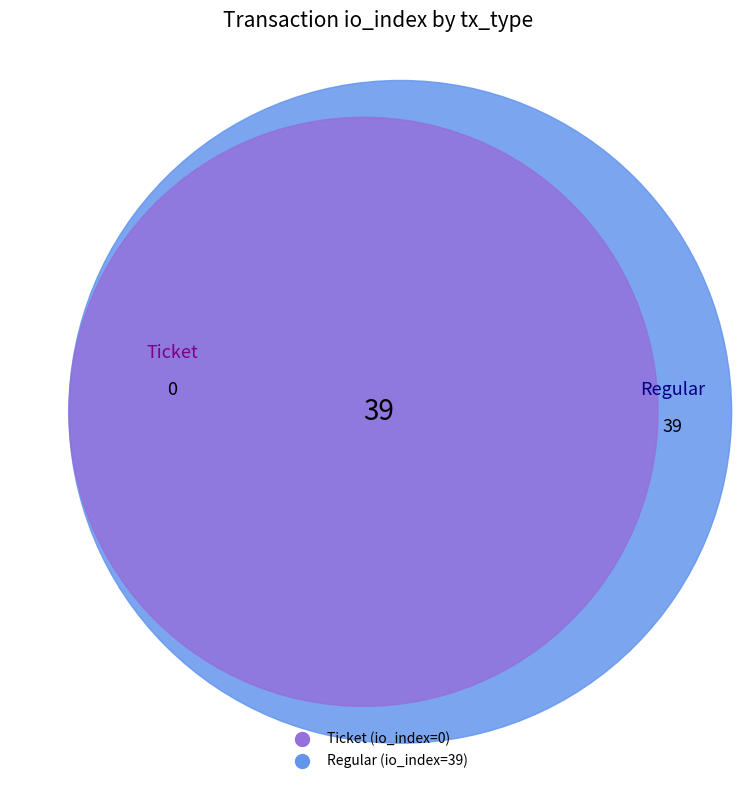

Which has a higher value, Ticket (io_index=0) or Regular (io_index=39)?

Regular (io_index=39)